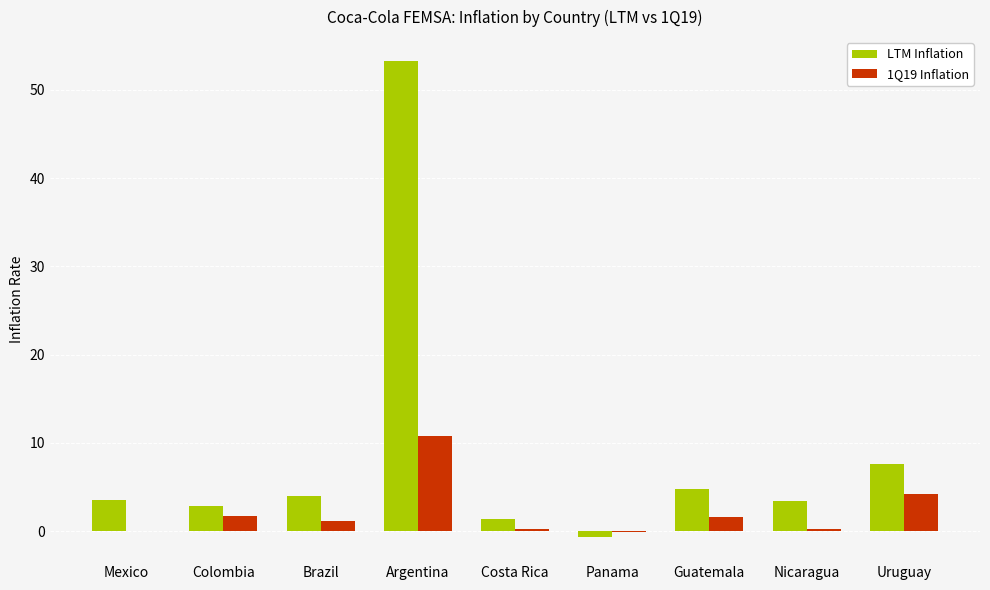

At which label does 1Q19 Inflation first exceed 1?

Colombia